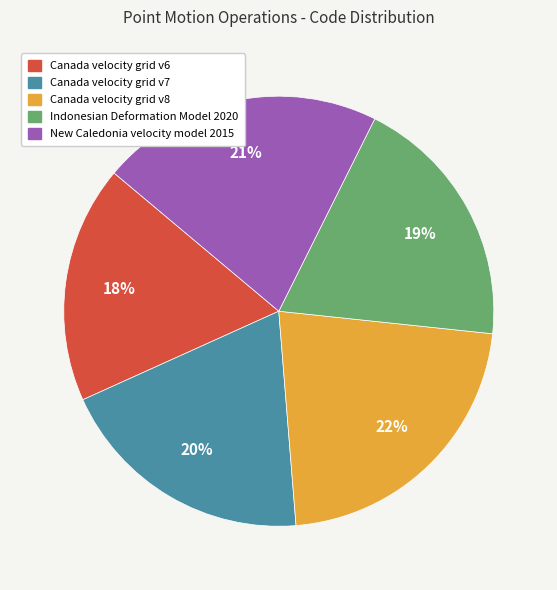

To the nearest percent, what is the average slice percentage?

20%